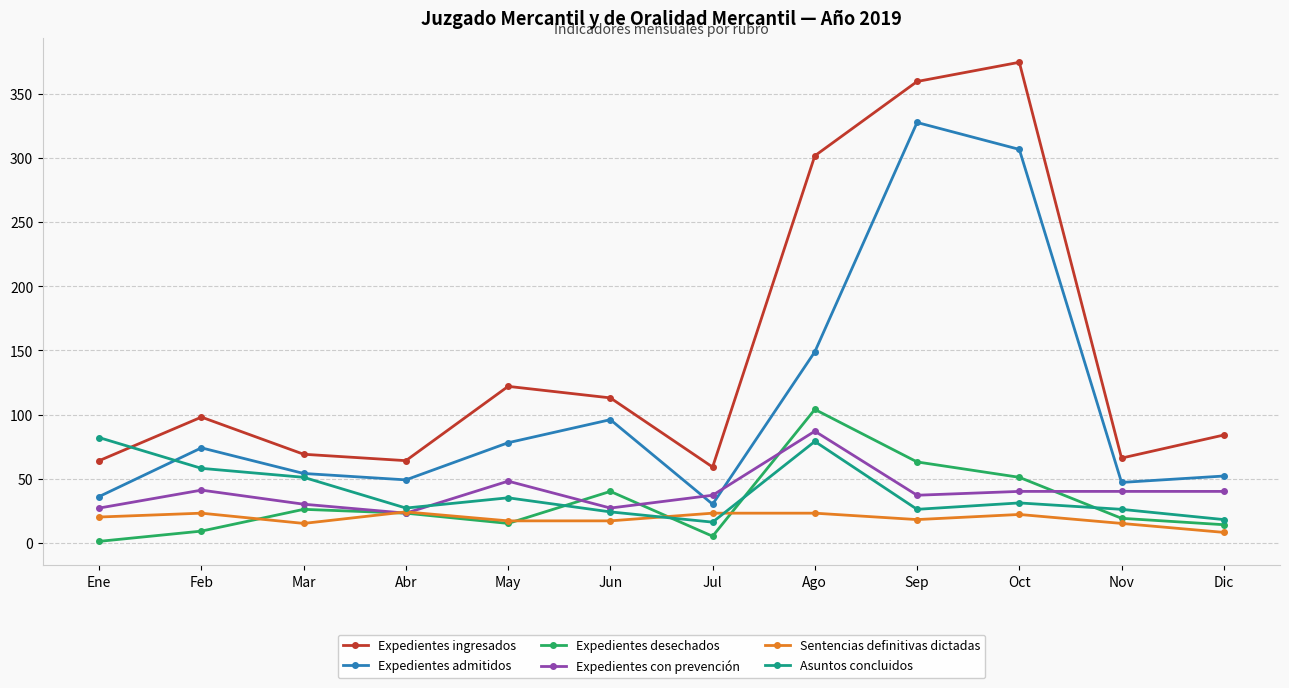

How many distinct data groups are displayed?

6